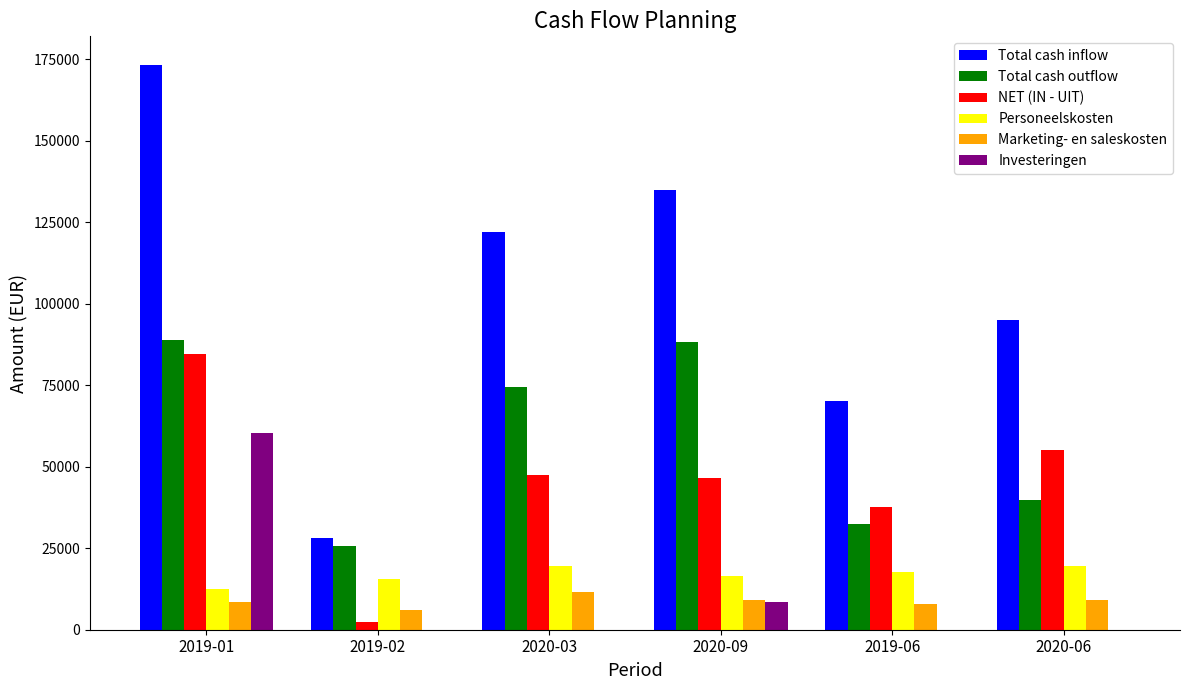

The value of Total cash inflow at 2019-06 is 70093.3. True or false?

True